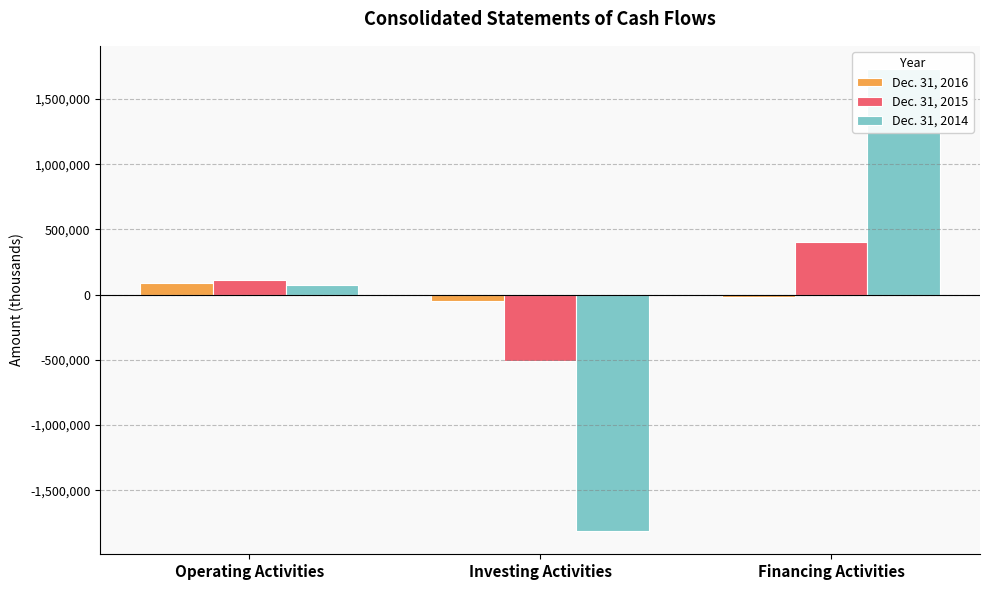

How many bars are there in total?

9